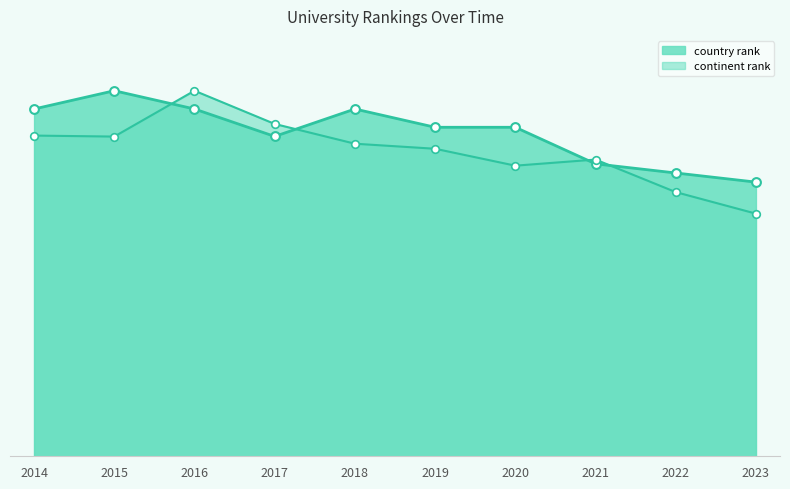

Which series reaches the minimum Y coordinate?

continent rank